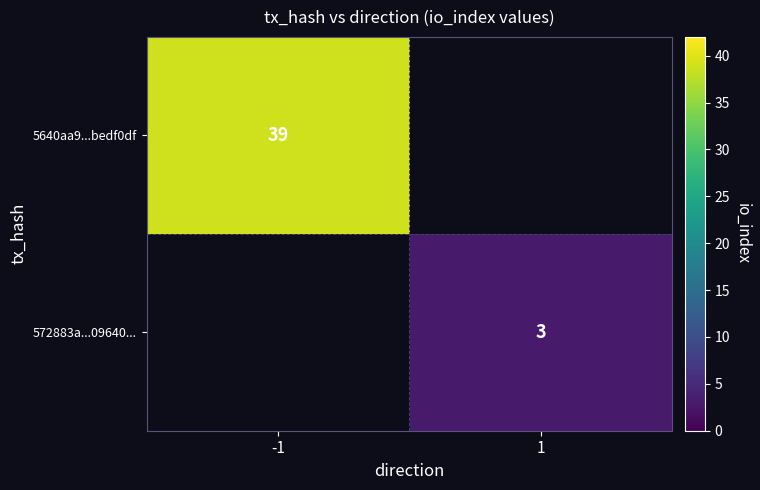

The 5640aa9...bedf0df series shows 12 at -1. True or false?

False